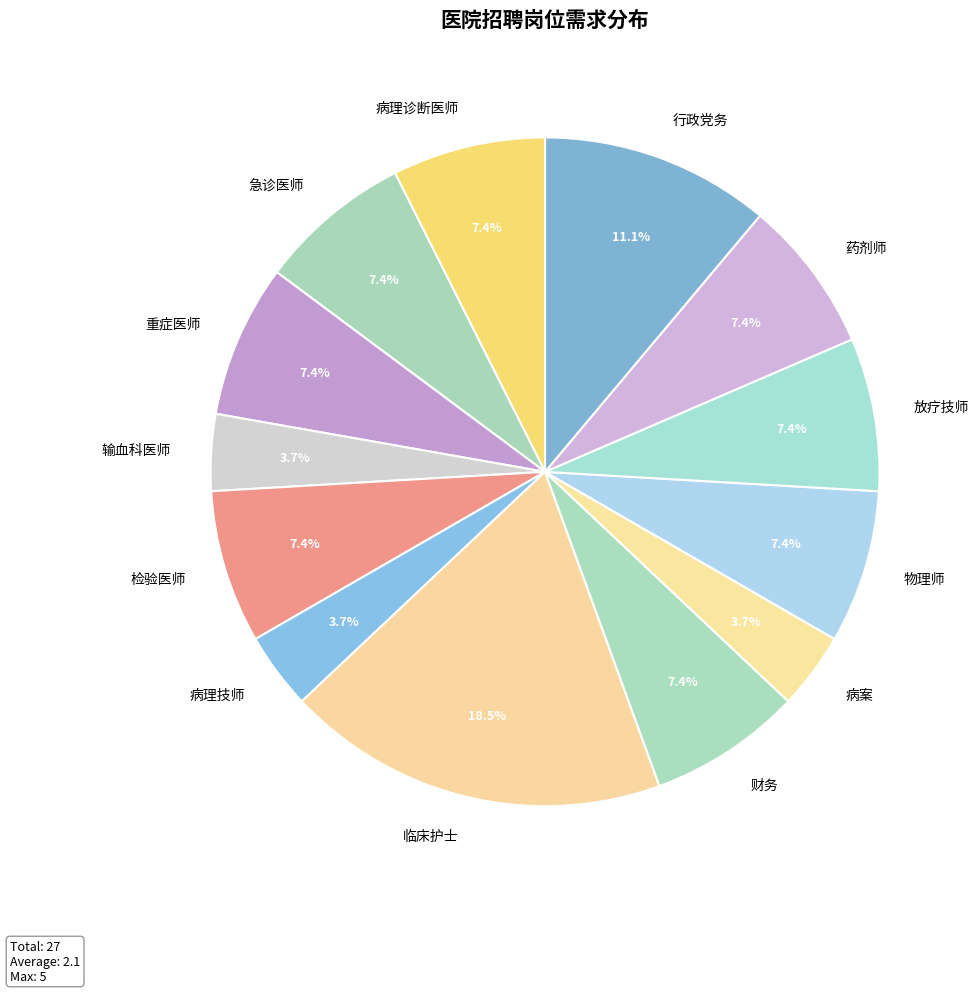

Is there any slice that represents more than half of the pie?

No